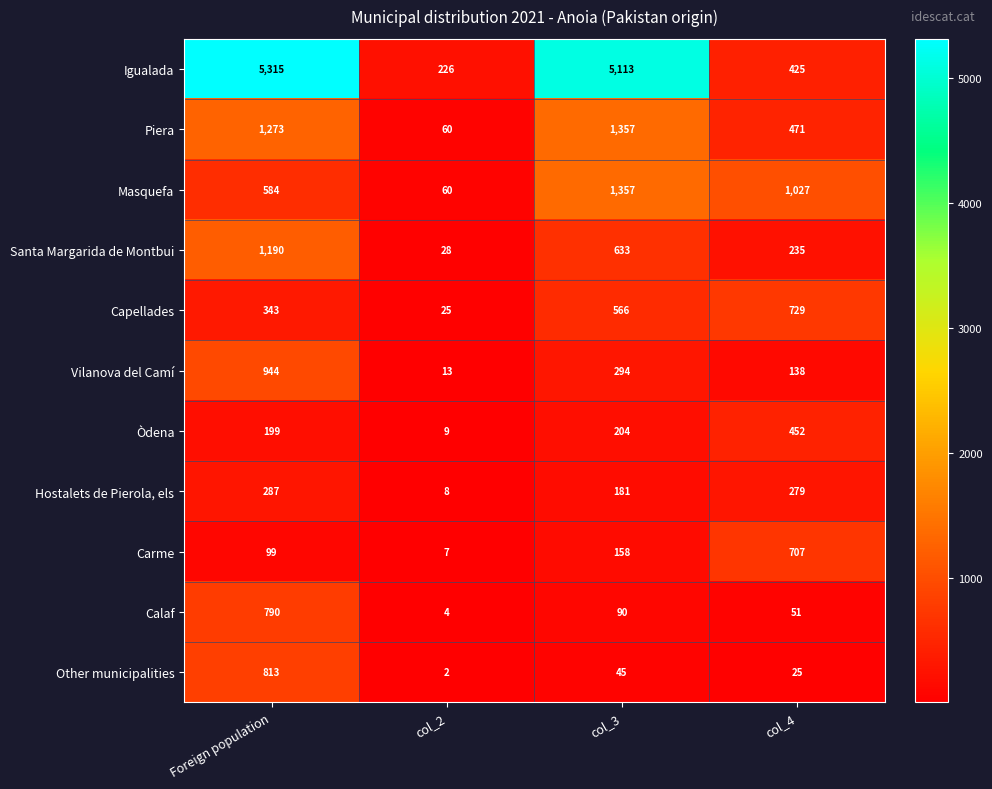

How many categories are shown in the chart?

4